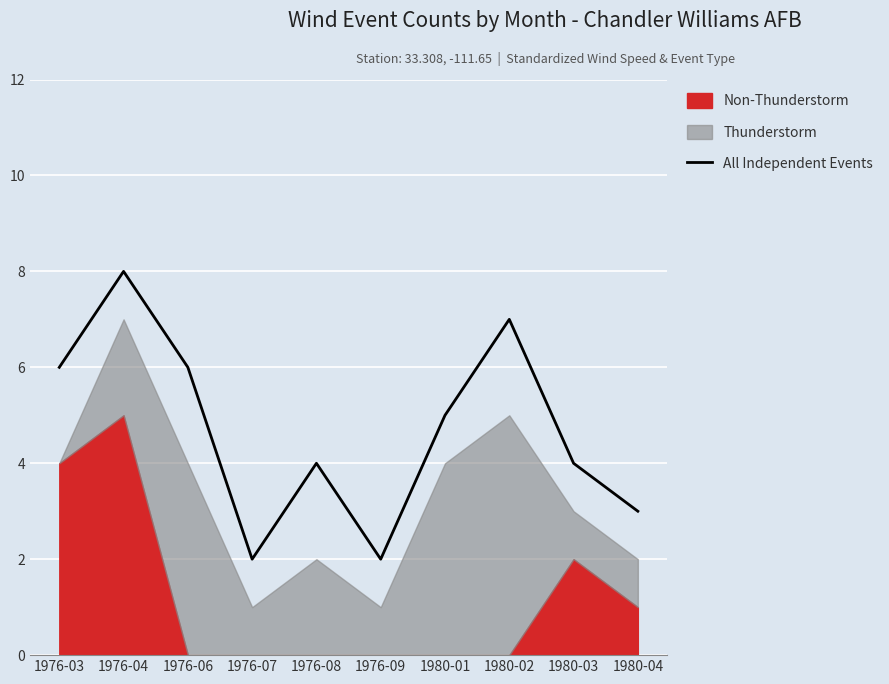

How many lines are shown in the chart?

1